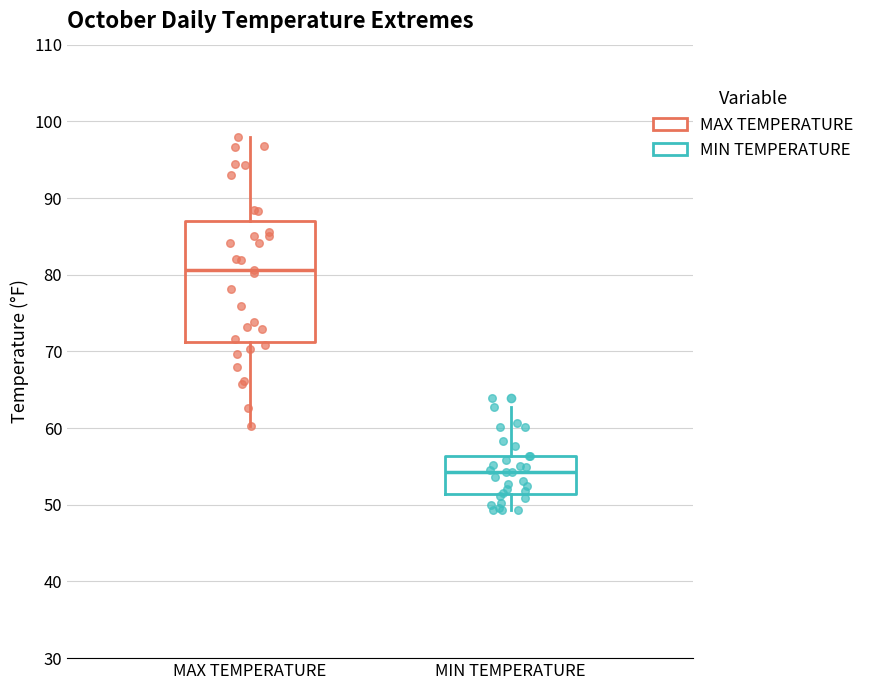

Reading left to right, read every box against the y-axis: the position of its median line, the range the box covers, and the ends of its whiskers. The values are not printed on the chart, so give them approximately, as read against the axis.

MAX TEMPERATURE: median 81, box 71 to 87, whiskers 60 to 98
MIN TEMPERATURE: median 54, box 51 to 56, whiskers 49 to 63